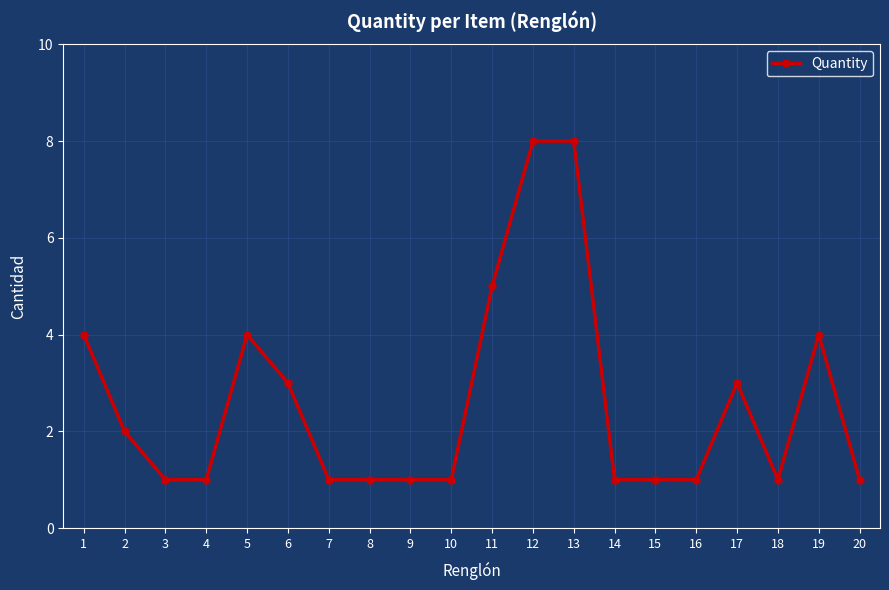

What is the change in value from 1 to 8?

-3